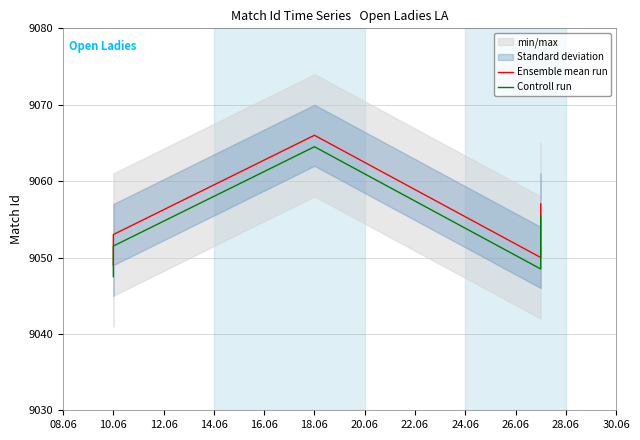

Is it true that Ensemble mean run equals 2460.2 at 16.06?

False